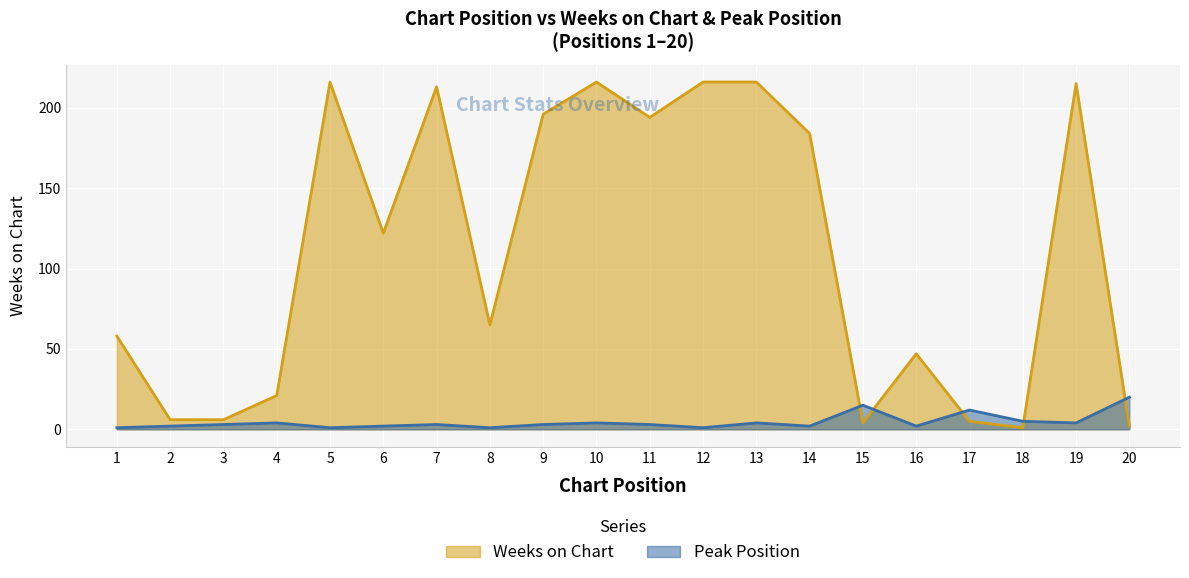

True or false: Weeks on Chart and Peak Position intersect in this chart.

True